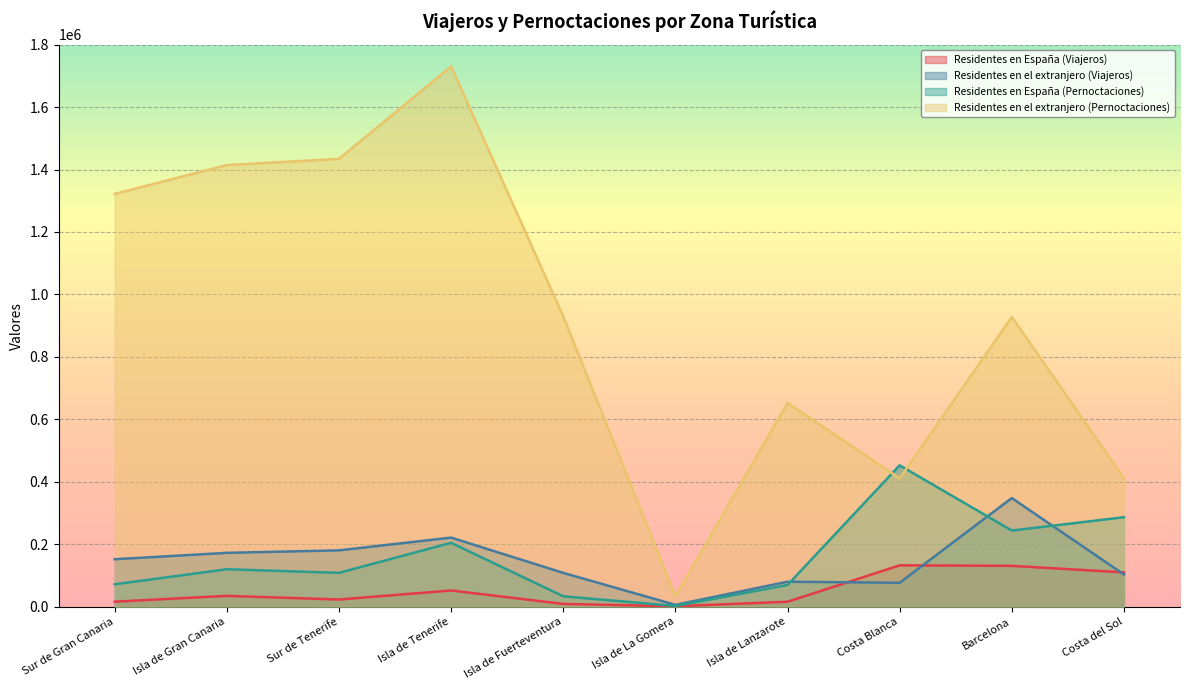

At which category does the chart reach its minimum across all series?

Isla de La Gomera